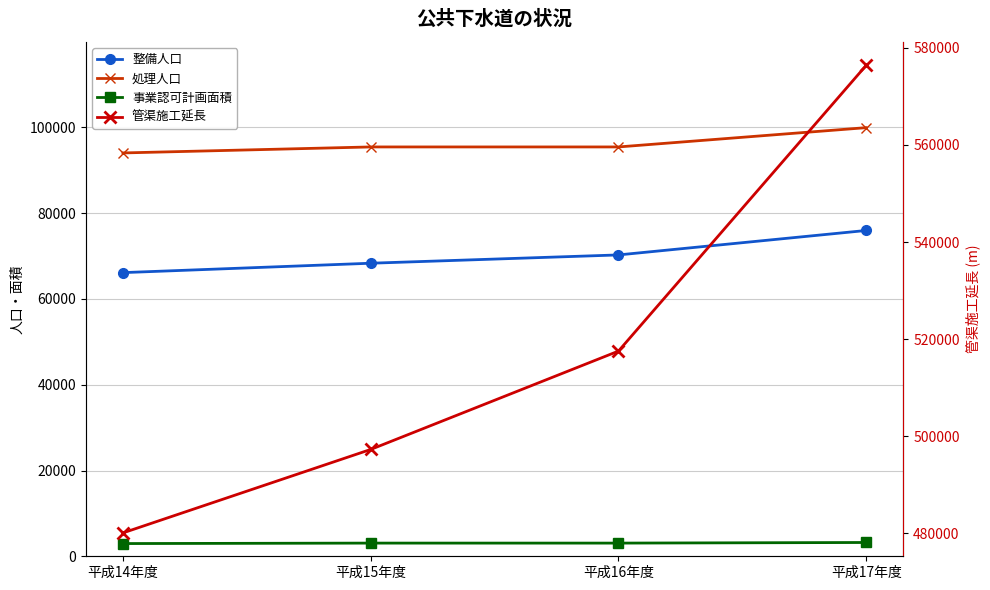

Rank the series by their maximum value, from highest to lowest.

管渠施工延長, 処理人口, 整備人口, 事業認可計画面積